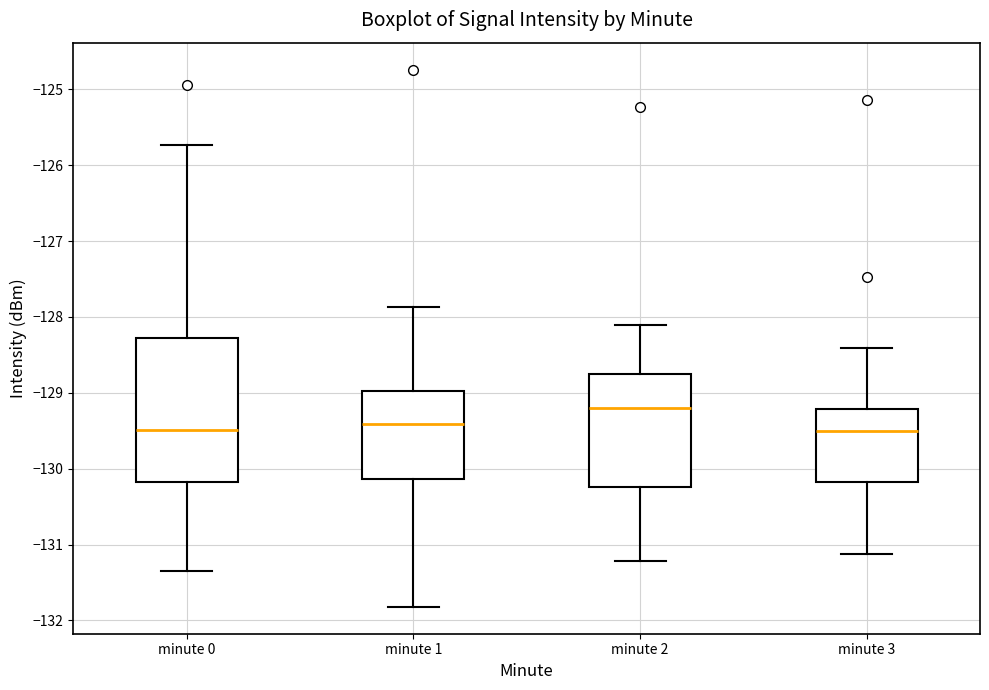

Which box has the highest median line?

minute 2